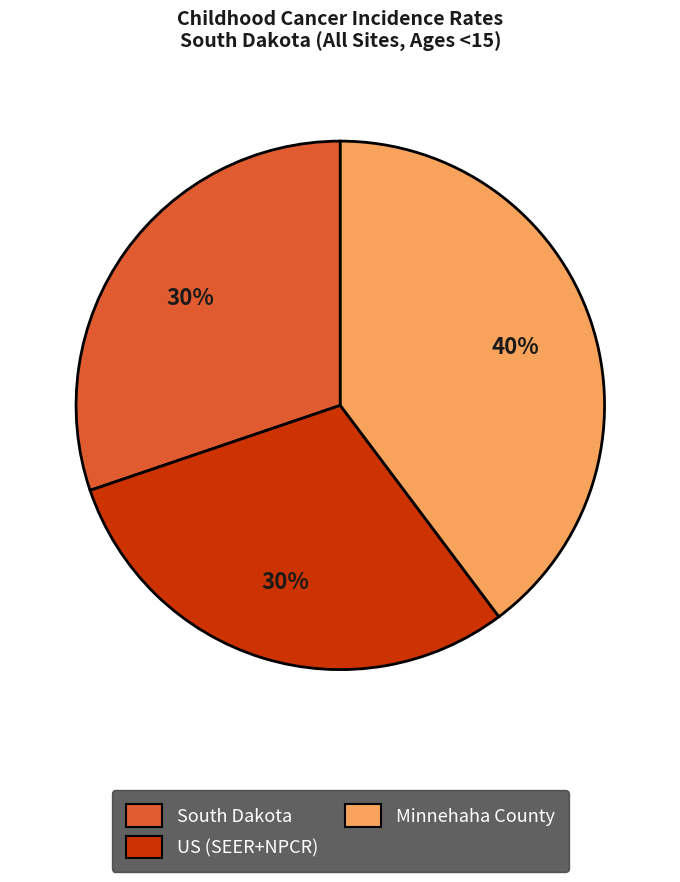

Is it true that Minnehaha County is 40% of the pie?

True